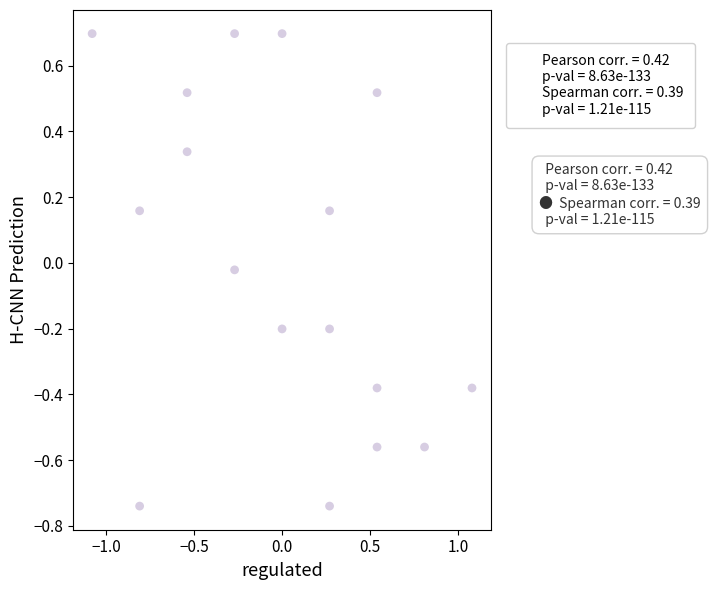

What is the range of X values (max minus min)?

2.2